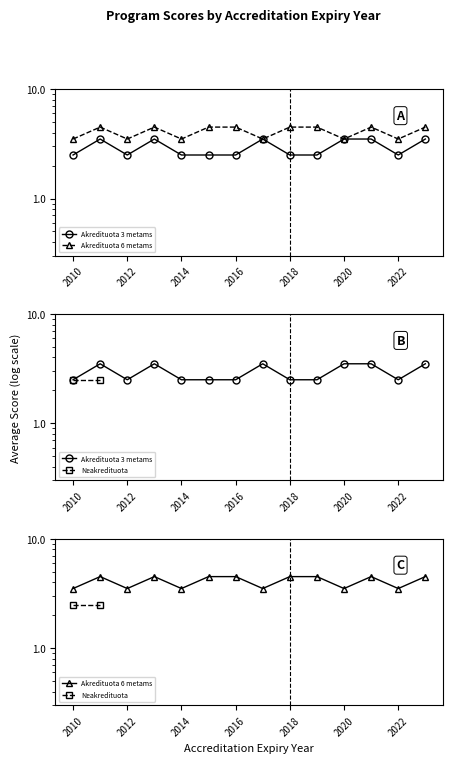

Where is the first local minimum for Akredituota 6 metams?

2012